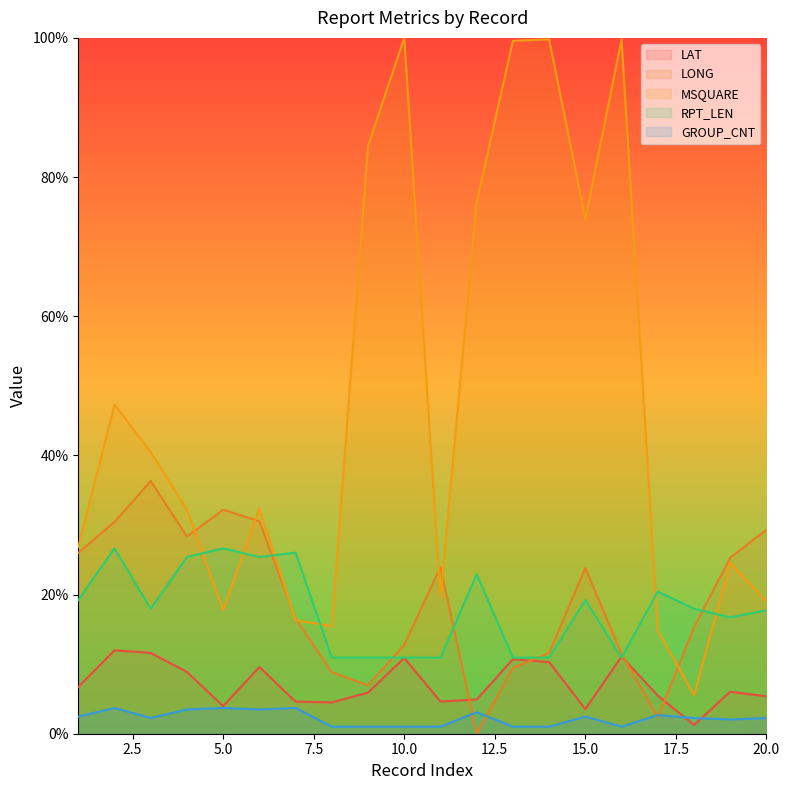

How many series are shown in this chart?

5